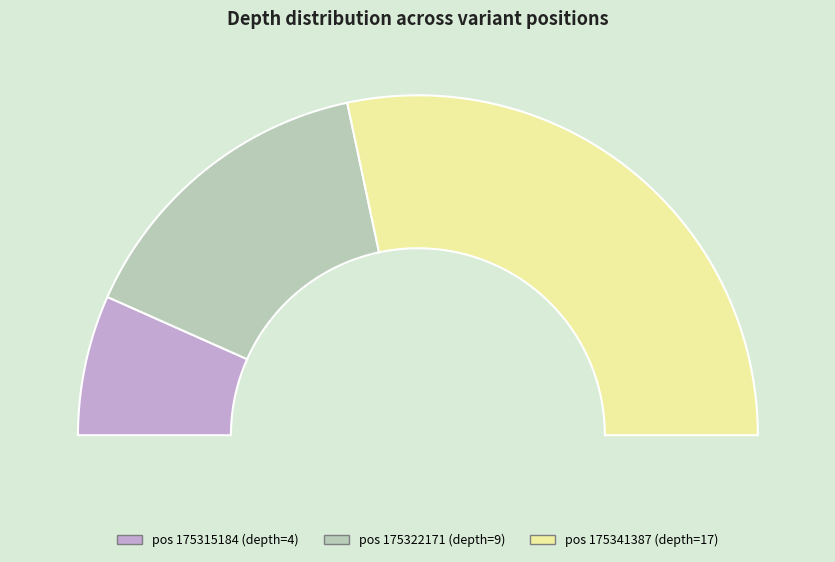

Approximately how many times larger is the value at 175341387 compared to 175322171?

1.9